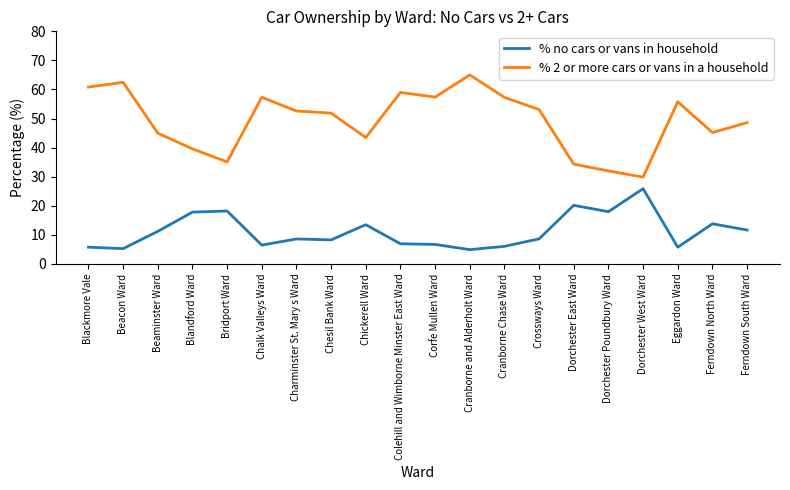

What is the sum of the % no cars or vans in household values at Dorchester Poundbury Ward and Cranborne Chase Ward?

24.0